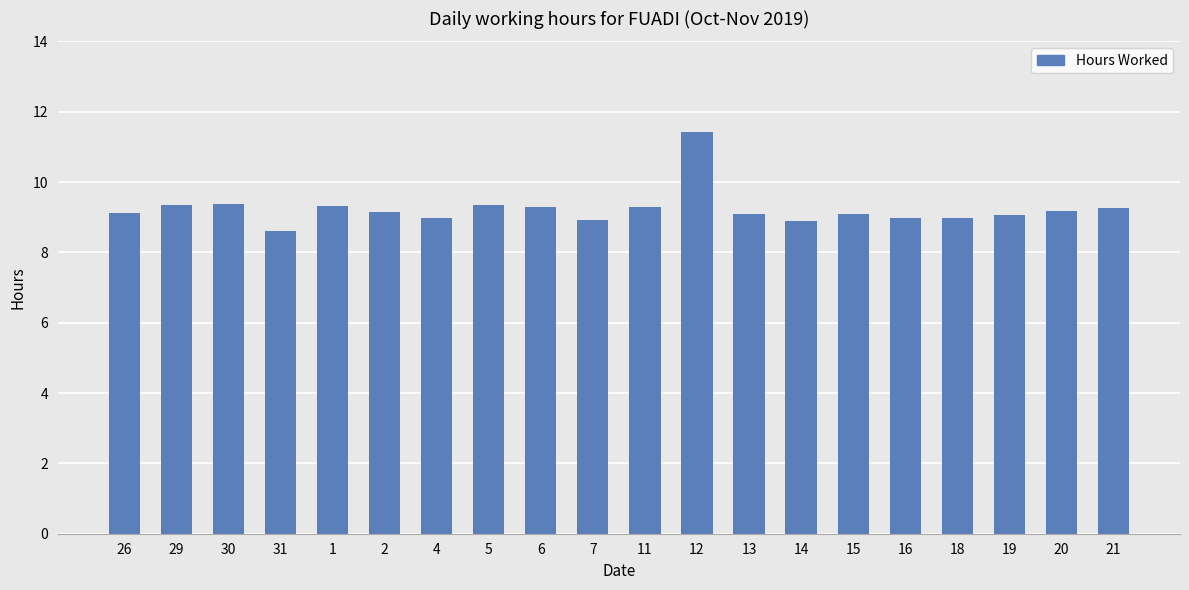

What is the greatest value displayed?

11.4